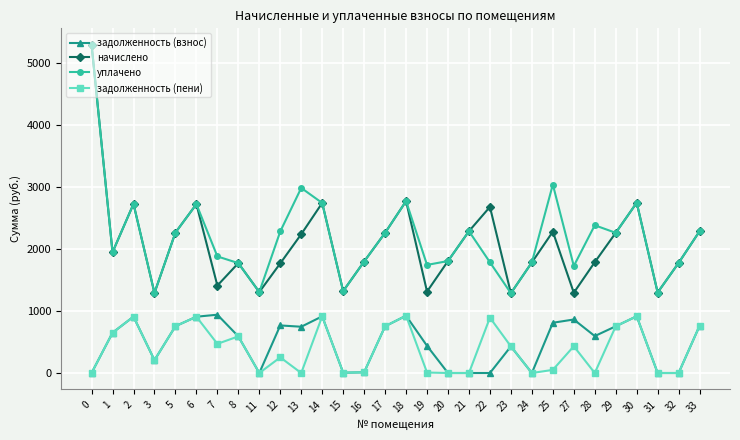

True or false: задолженность (взнос) and начислено intersect in this chart.

False